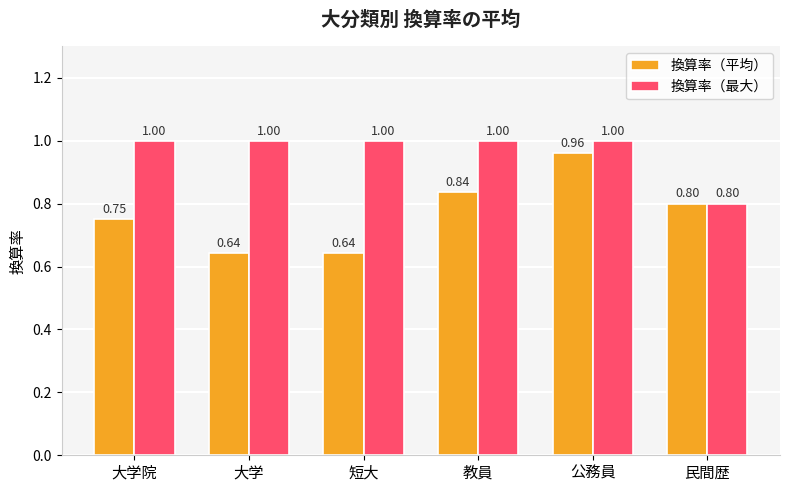

What is the label of the 3rd bar from the right?

教員